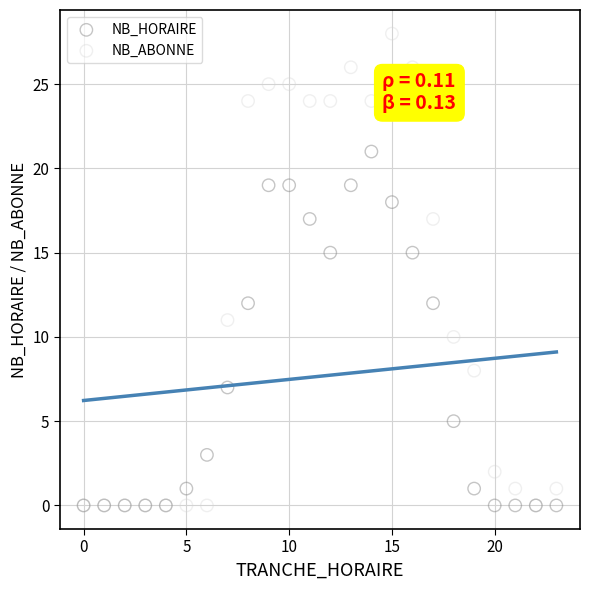

What are all the series names shown in the legend?

NB_HORAIRE, NB_ABONNE